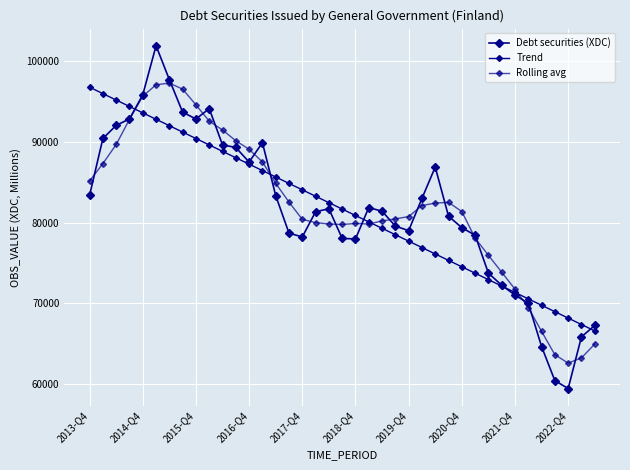

Is this an area chart (filled region under the line)?

No